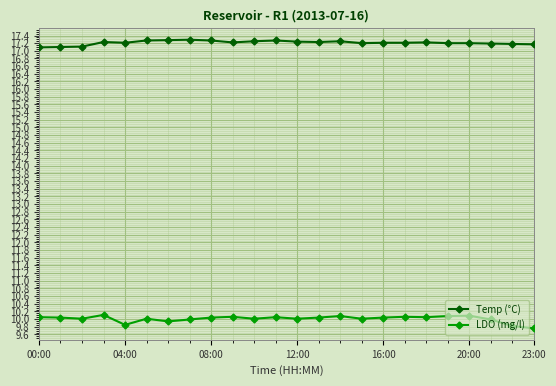

What is the value of the Temp (°C) point at the 5th from the left?

17.2